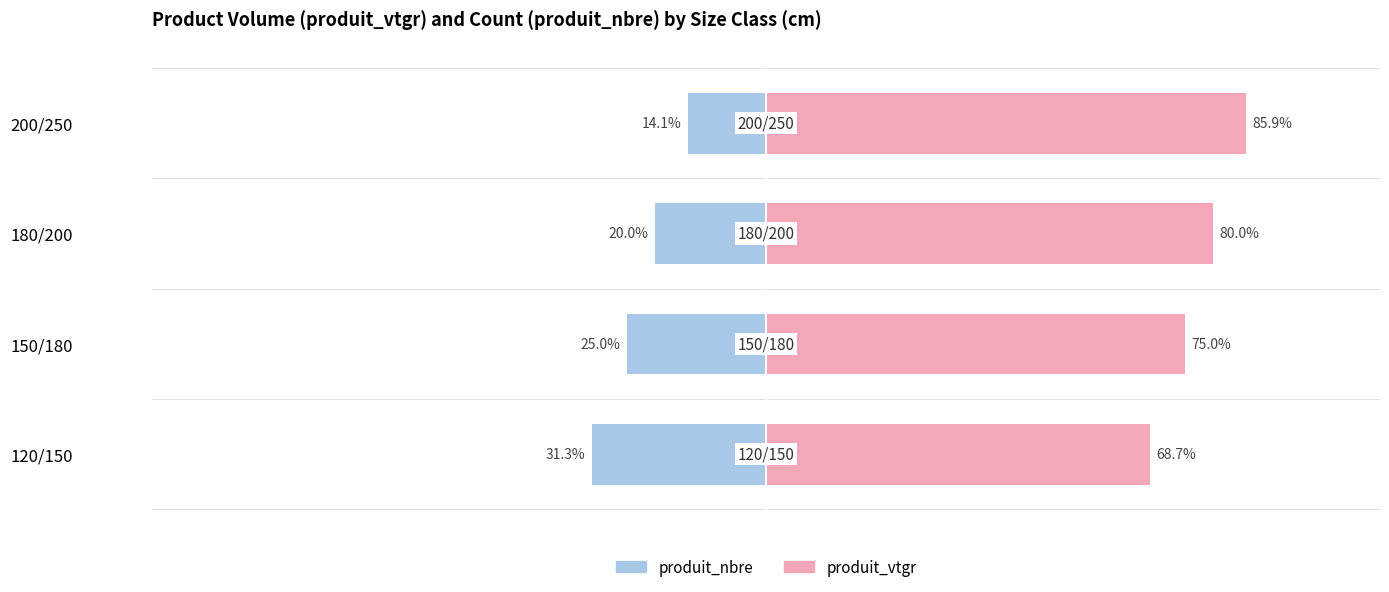

What is the total value across all series at 120/150?

37.4